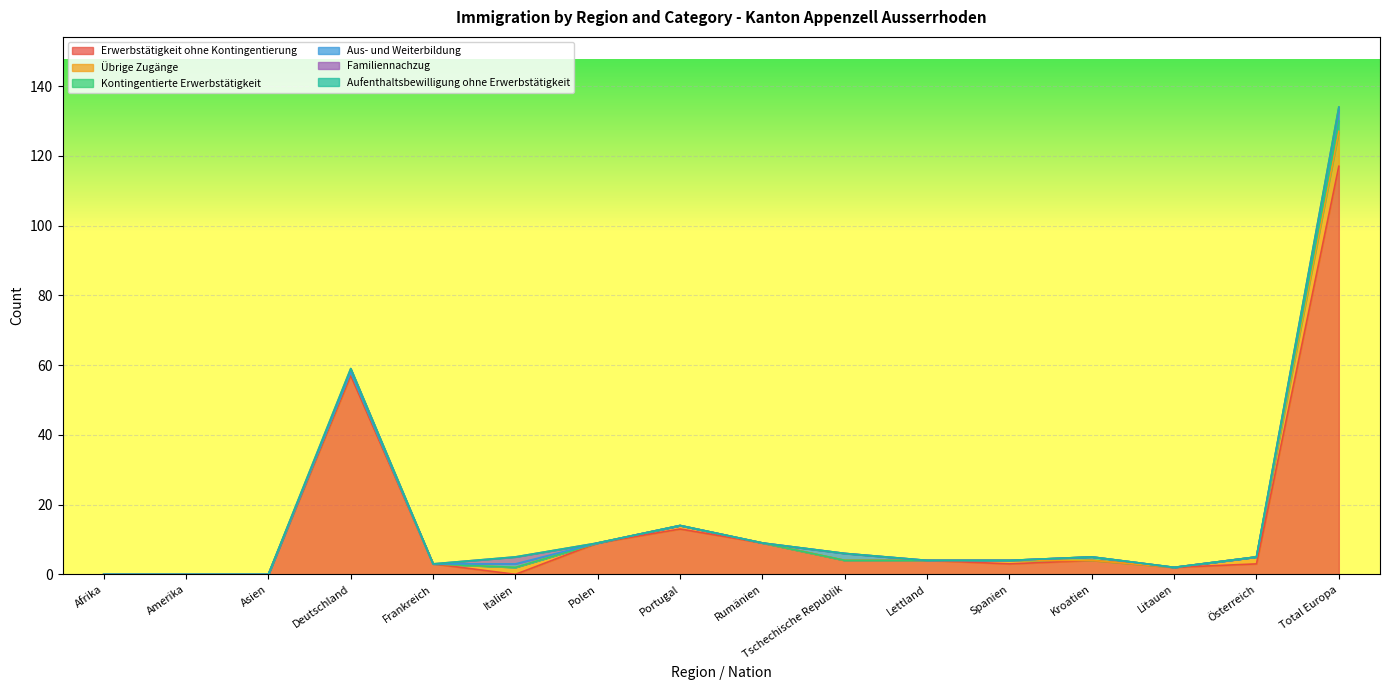

What is the label of the 12th point from the left?

Spanien